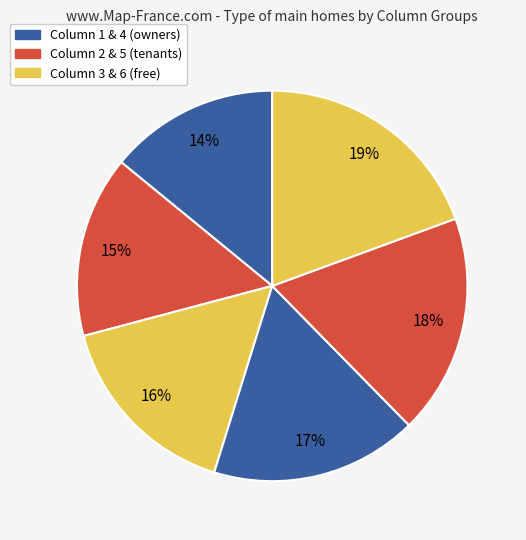

Rank the categories by value from lowest to highest.

1, 2, 3, 4, 5, 6